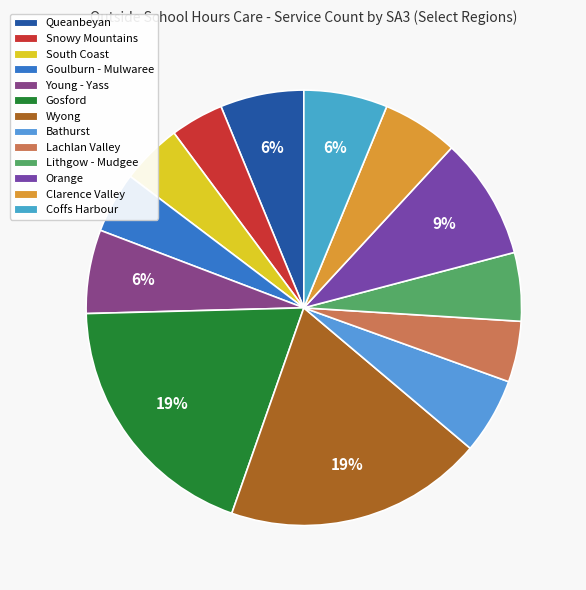

Count the number of slices in the pie.

13